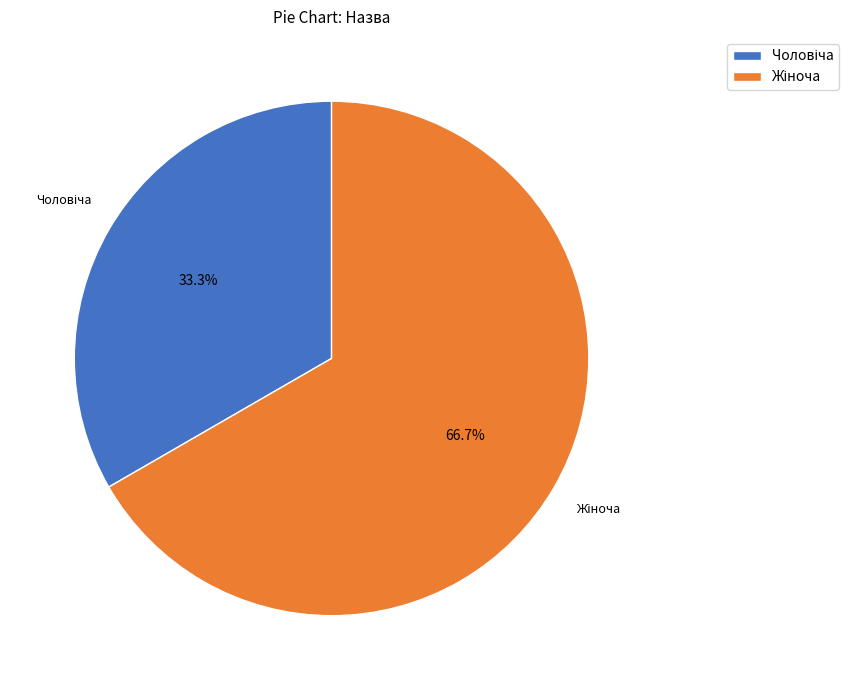

Does any single category account for the majority?

Yes